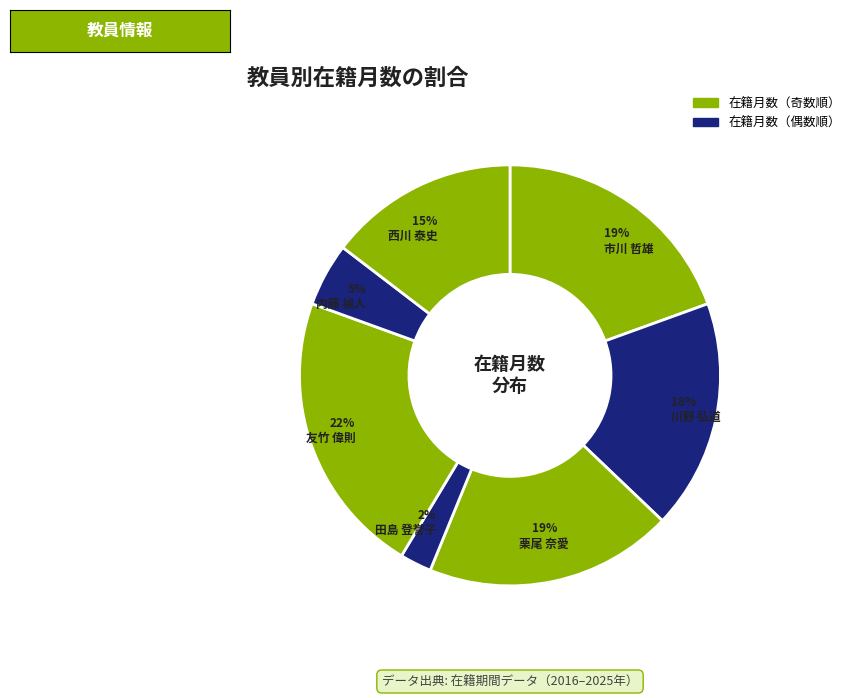

How many slices are in this pie chart?

7